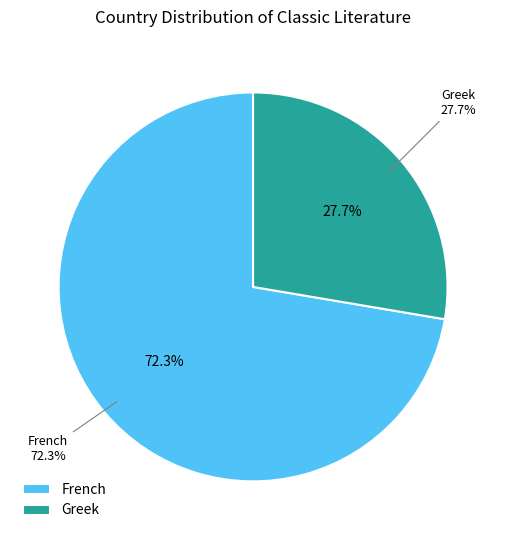

Is Greek the majority of the pie?

No